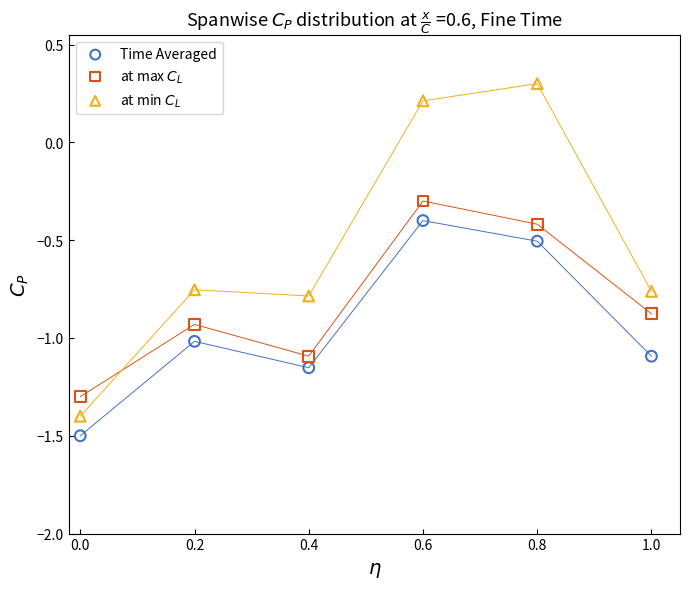

Across all data points, what is the range of X values (max minus min)?

1.0